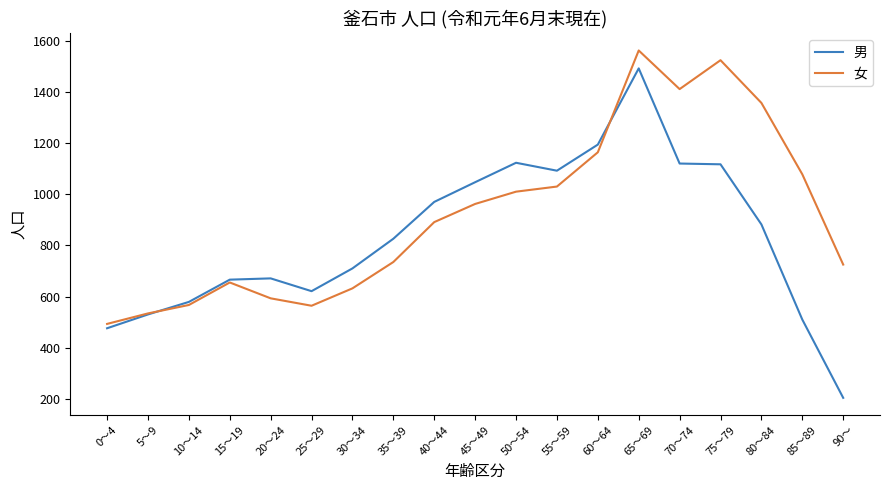

At which label is 男 closest to 848?

35～39